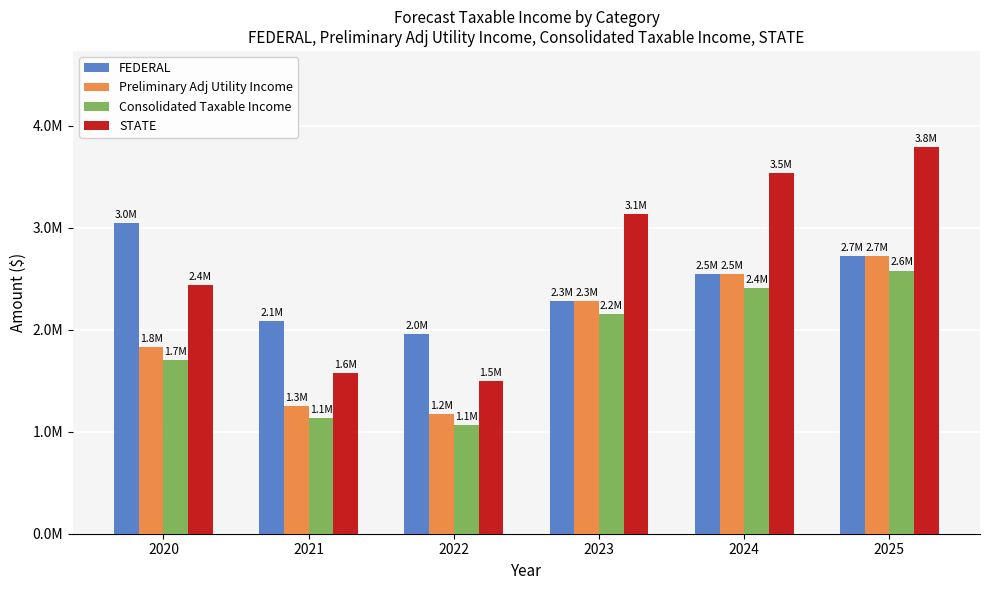

The Consolidated Taxable Income series shows 1650805.8 at 2025. True or false?

False